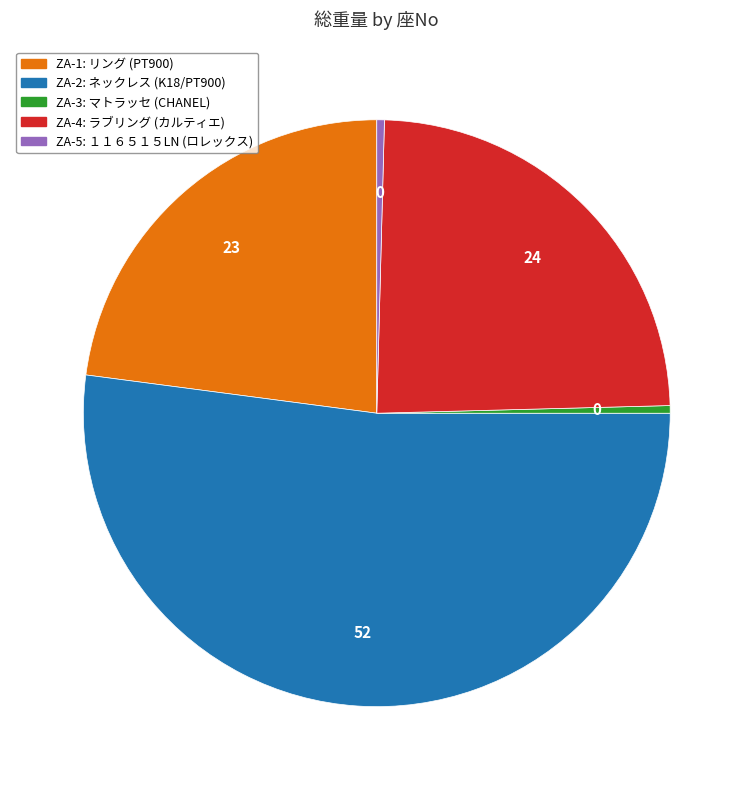

Which slice is the largest?

ZA-2